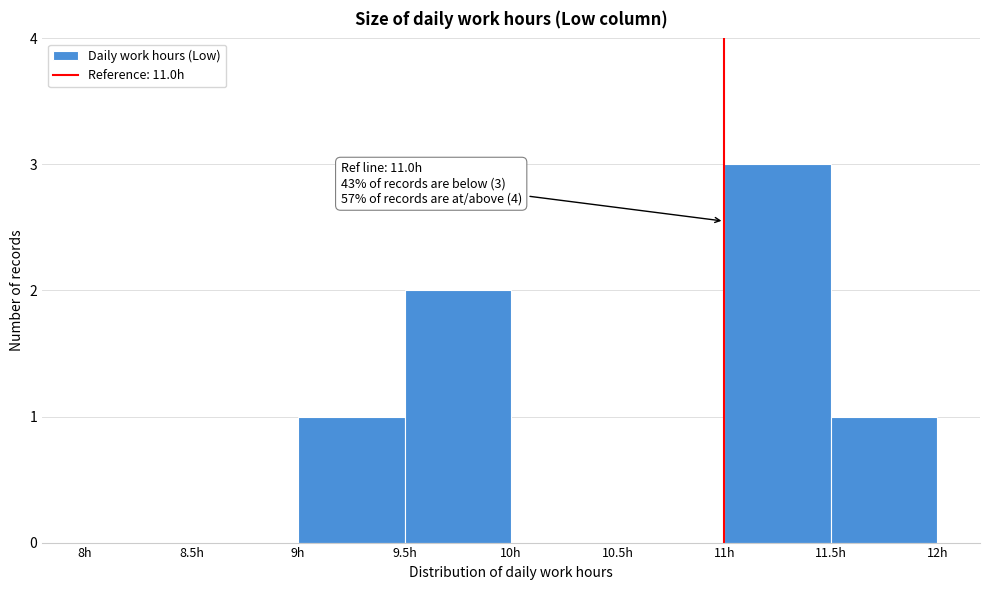

Over which range of the x-axis is the bar tallest?

11.0 to 11.5